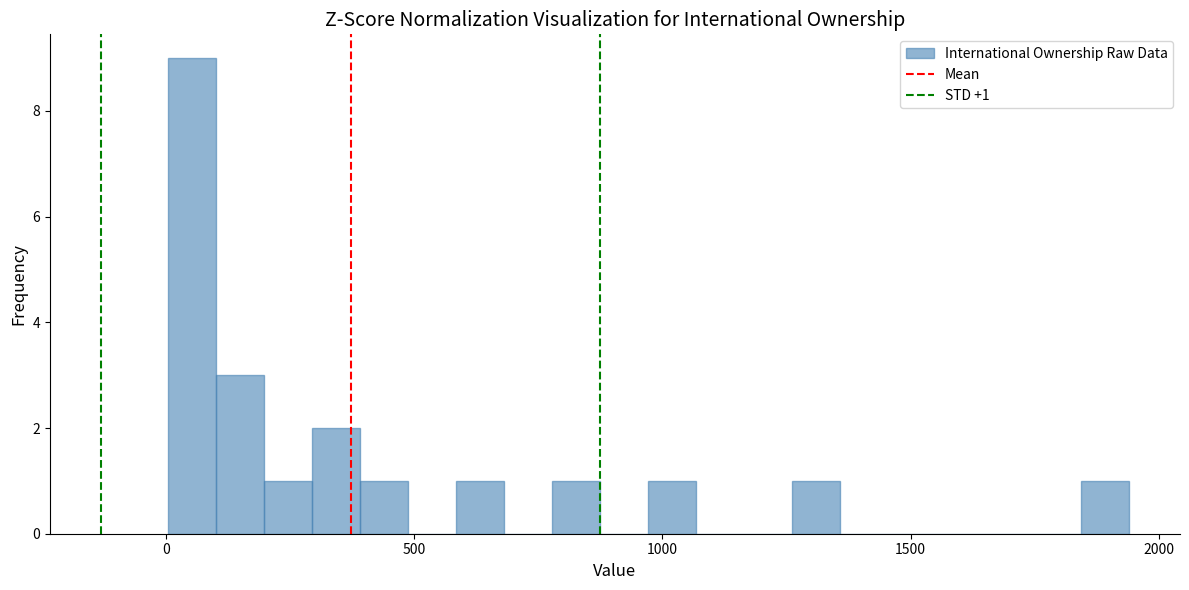

Read against the x-axis, roughly where is the centre of the tallest bar?

50